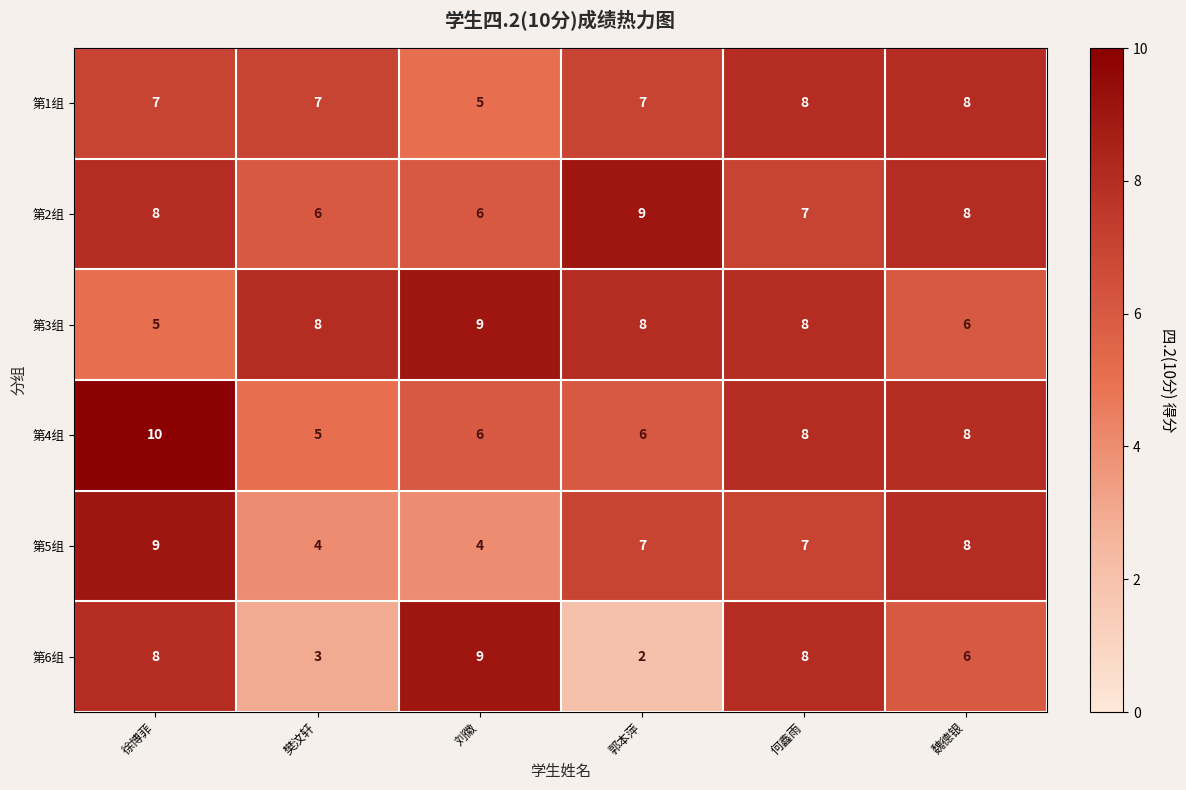

What is the sum of all 第3组 values?

44